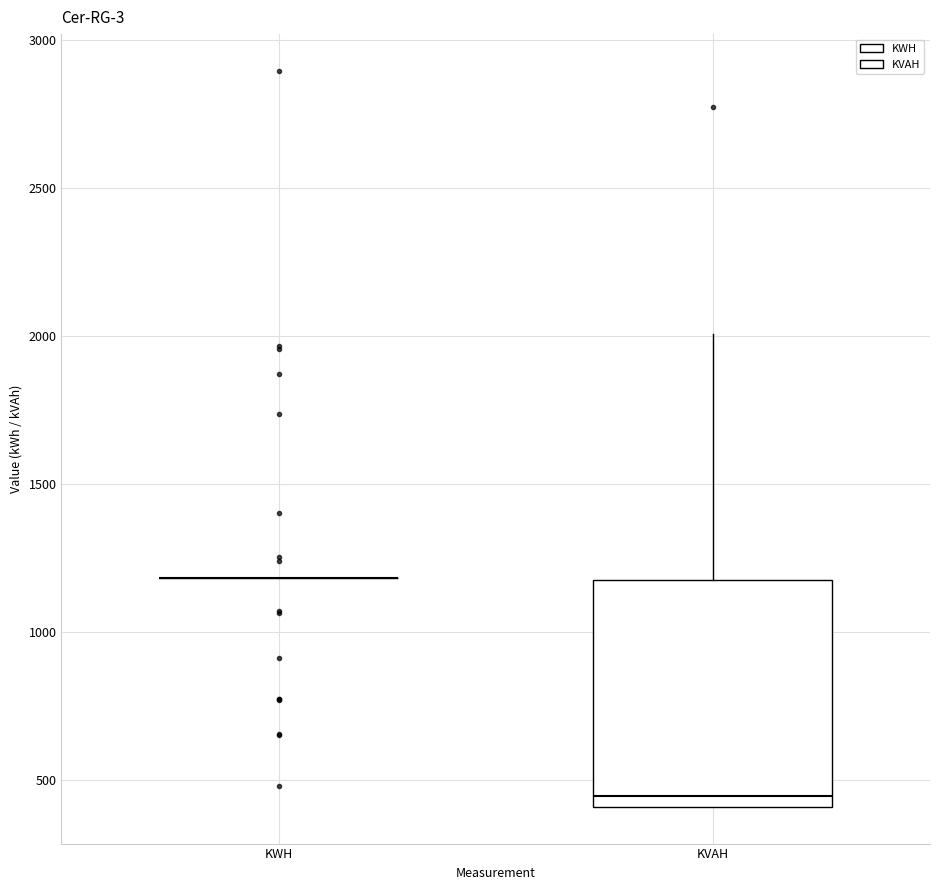

Reading left to right, transcribe this box plot: for each box, give where its median line is, the range the box spans, and where its two whiskers end, as read against the y-axis. The values are not printed on the chart, so give them approximately, as read against the axis.

KWH: box collapsed to a line at 1200, whiskers 1200 to 1200
KVAH: median 450, box 400 to 1200, whiskers 400 to 2000